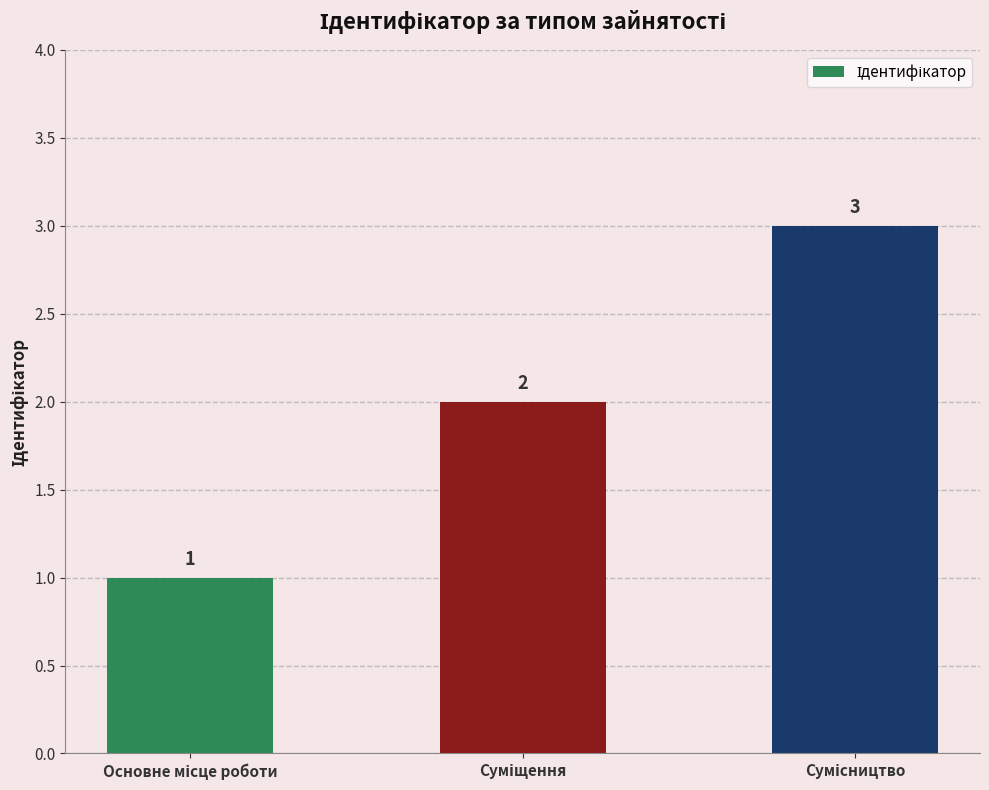

Does the chart contain any negative values?

No